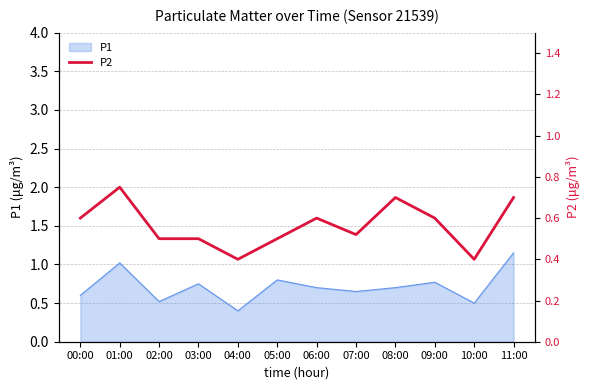

True or false: the data shows 0.5 at 02:00.

True